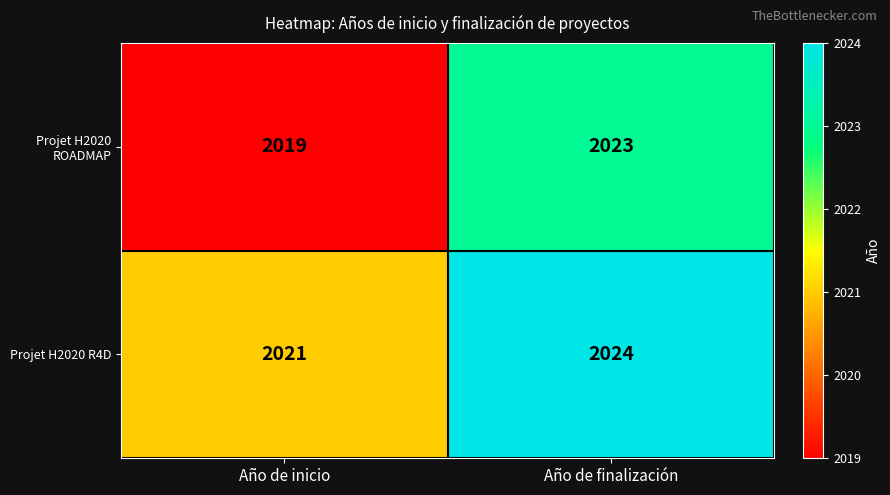

What is the difference between the maximum and minimum values in the Projet H2020 R4D series?

3